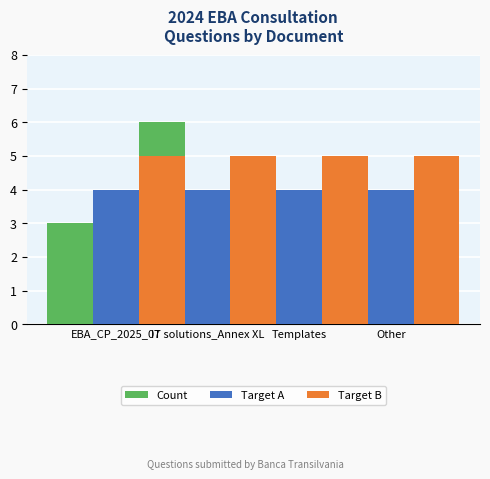

What is the lowest value of the Target B series?

5